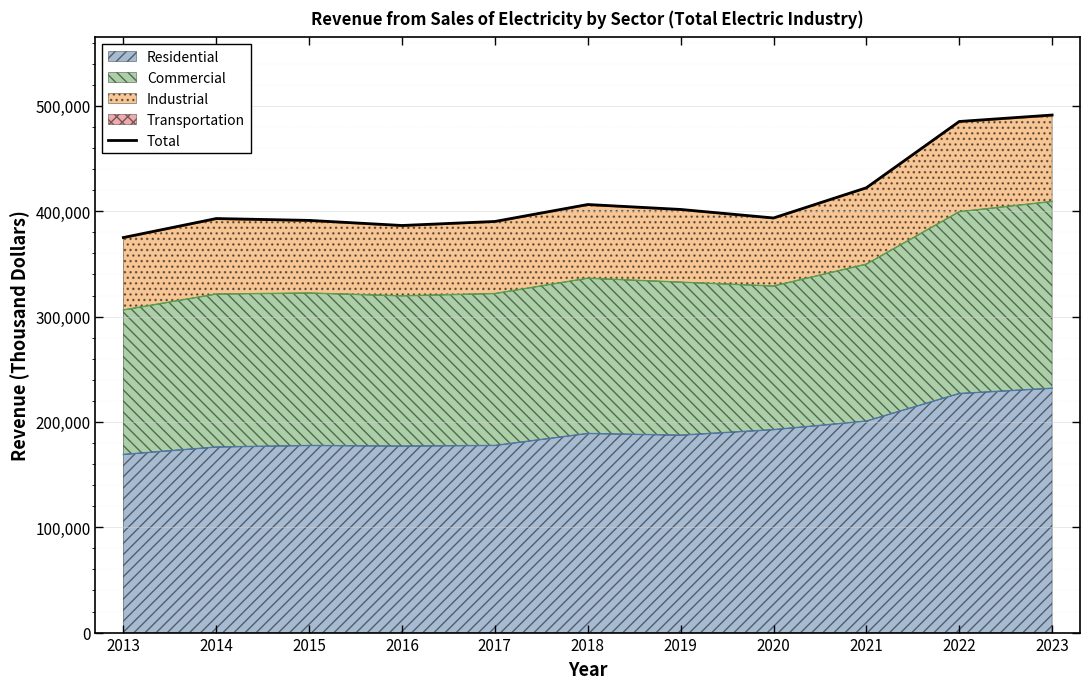

What is the value of the 11th point from the left?

491371